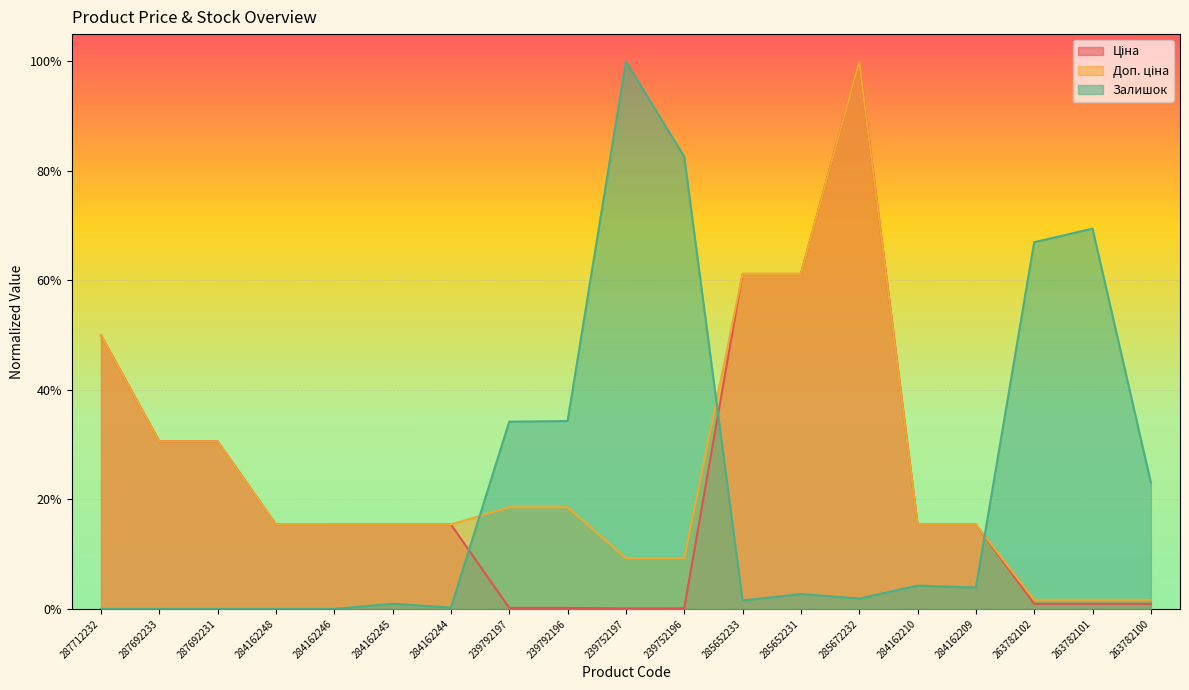

The value of Залишок at 284162210 is 0.1. True or false?

False